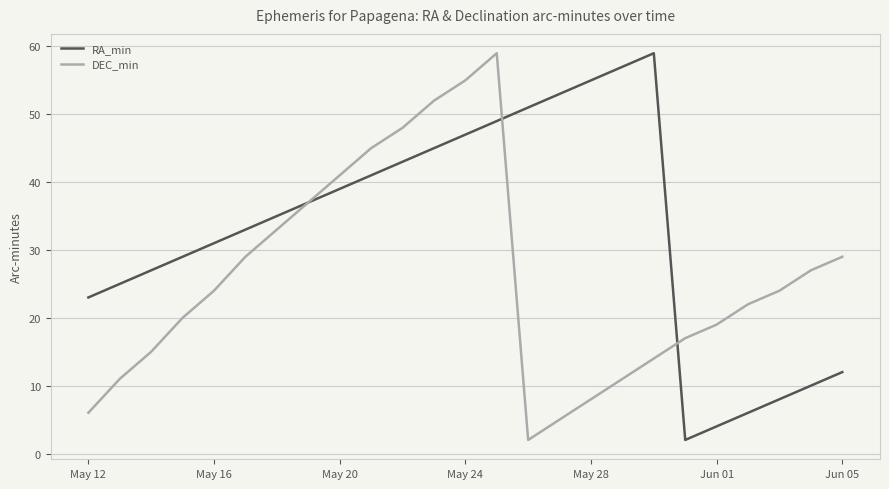

True or false: DEC_min and RA_min intersect in this chart.

True